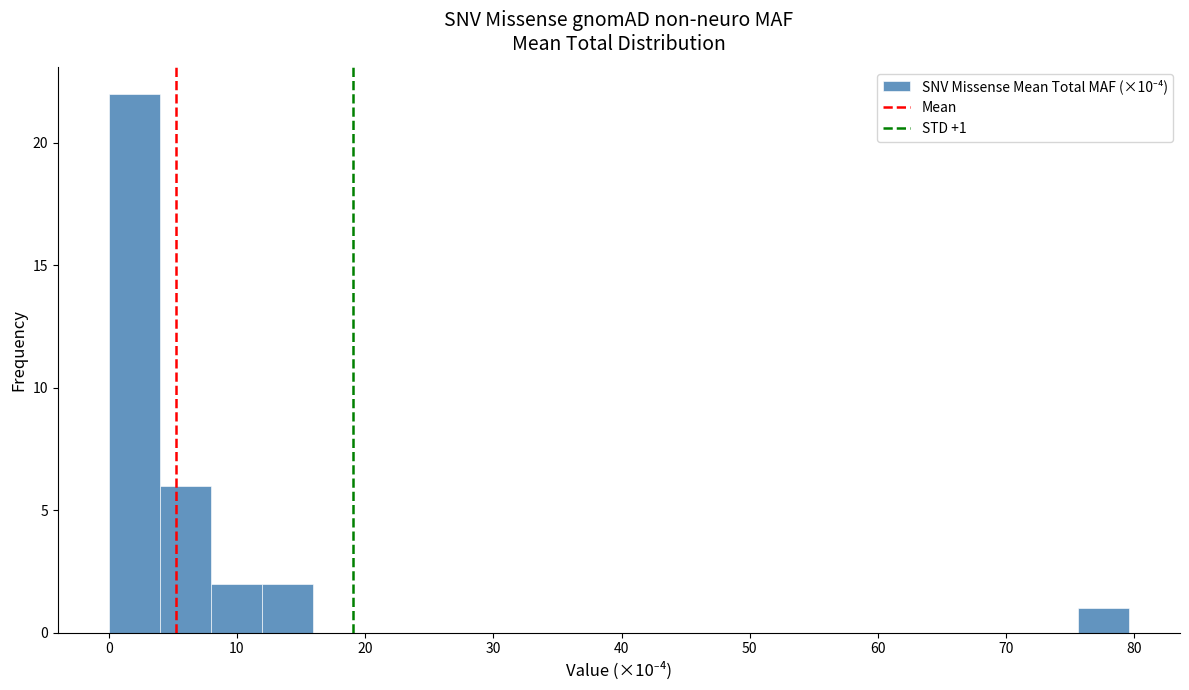

Around what value on the x-axis is the tallest bar? Give the approximate position of its centre, as read against the axis.

2